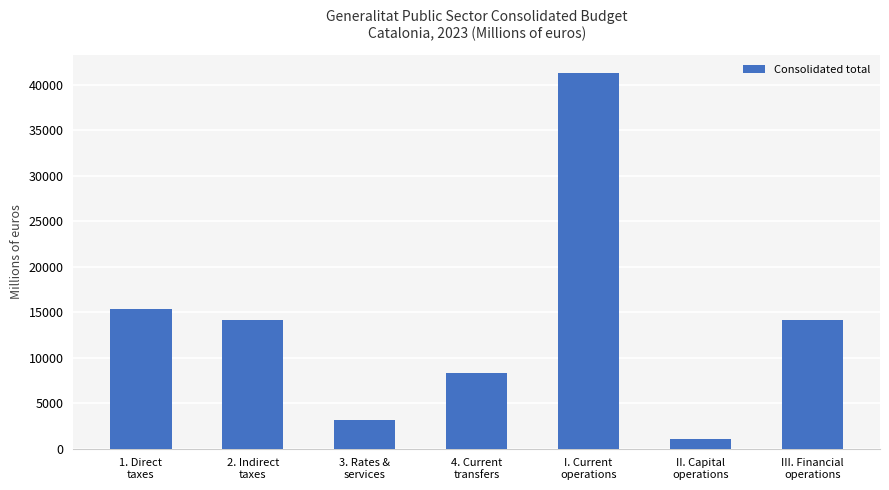

What is the difference between the maximum and second lowest values?

38099.2